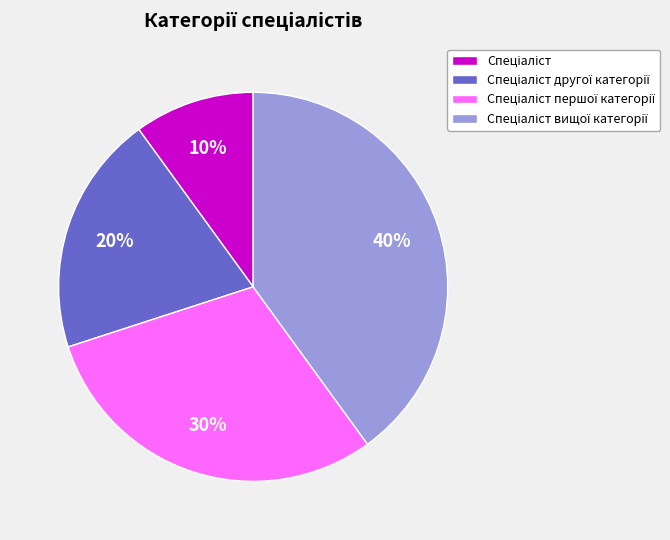

Is there any slice that represents more than half of the pie?

No